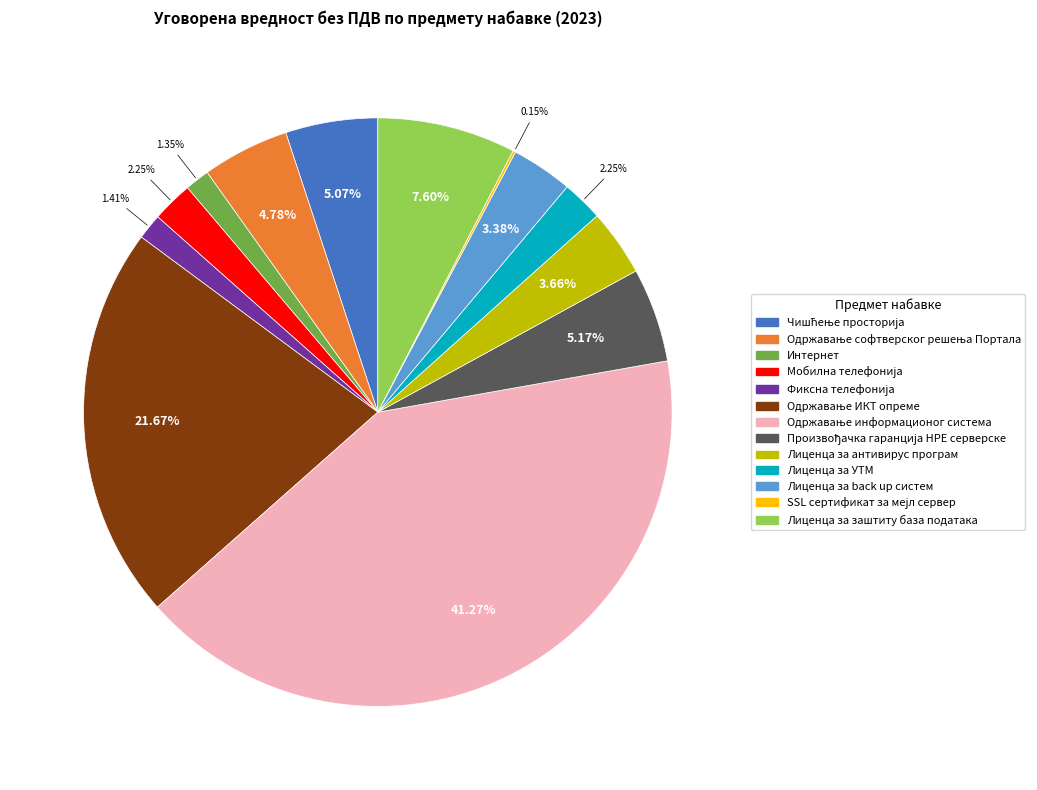

Does Лиценца за заштиту база података account for over 50% of the chart?

No